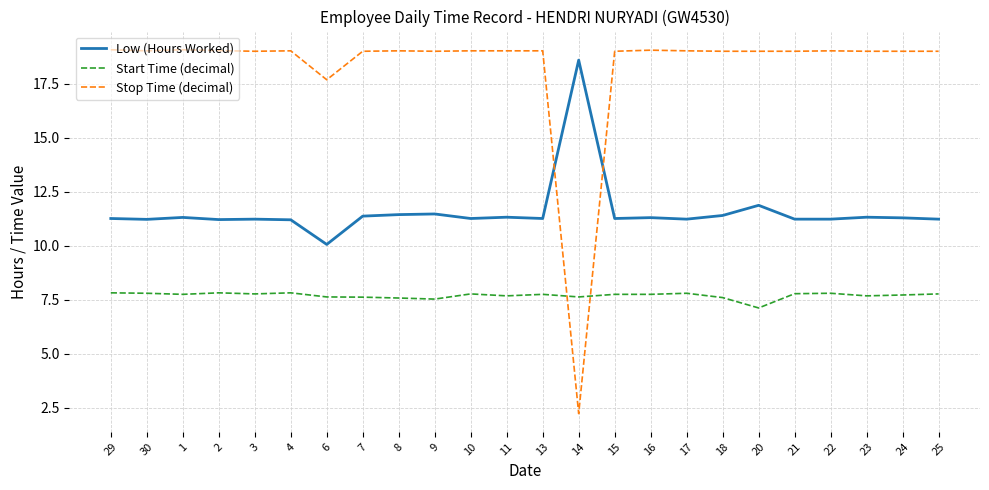

Where does the Low (Hours Worked) series first go above 11?

29